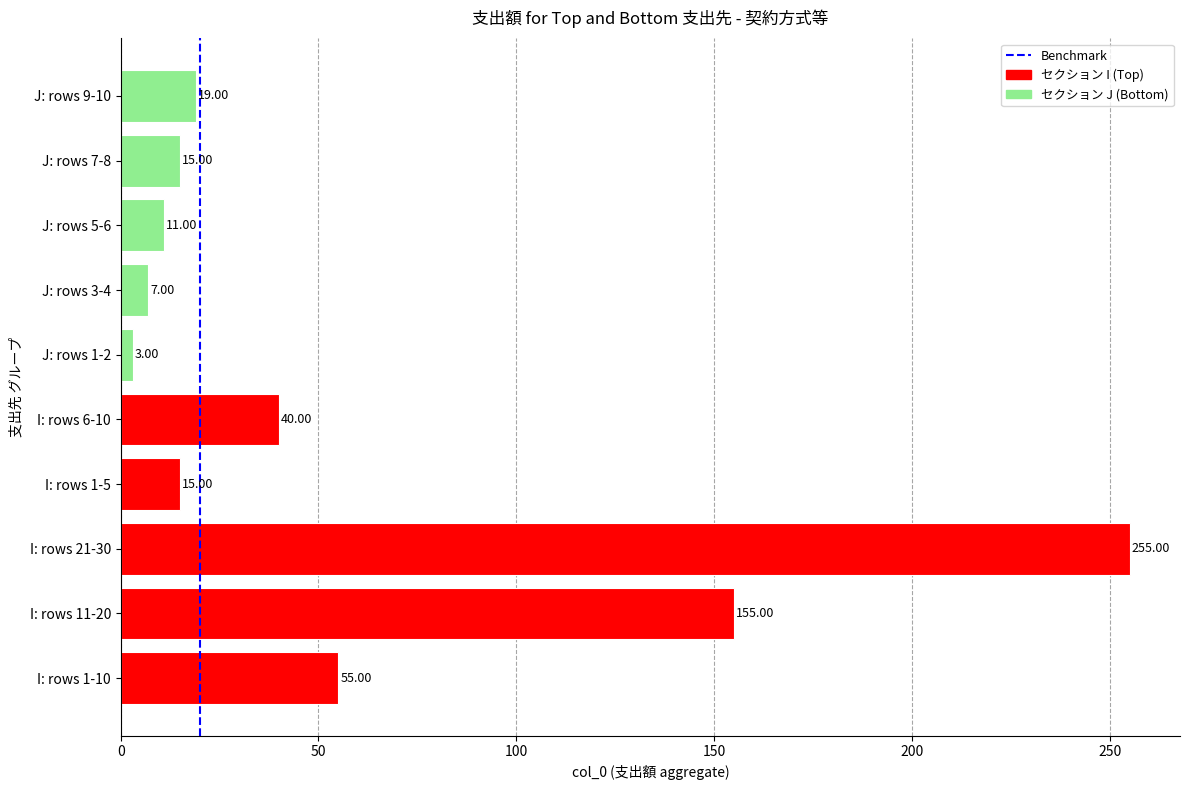

What is the maximum value shown in the chart?

255